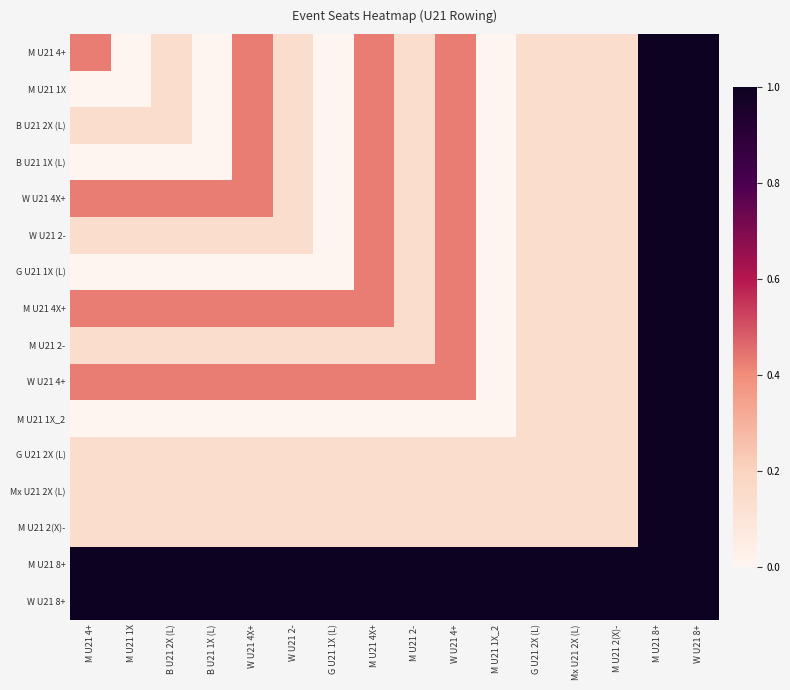

Count the number of data series in this chart.

16